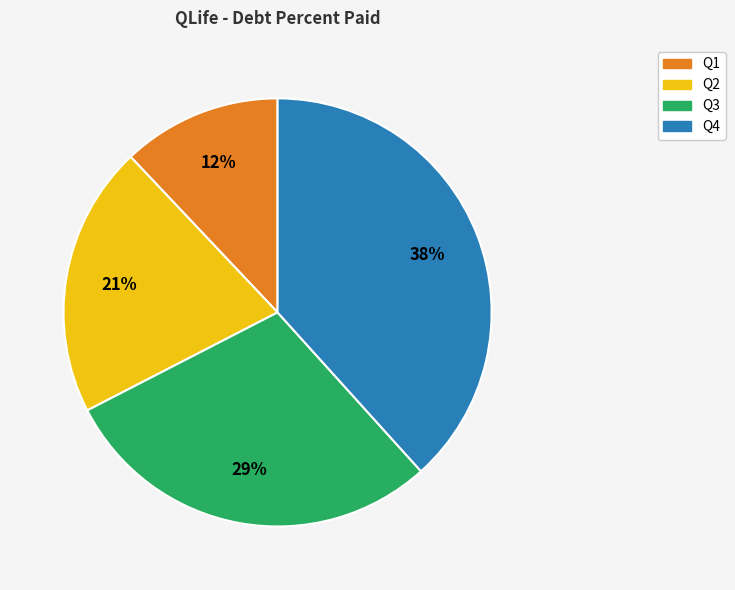

To the nearest percent, what is the average slice percentage?

25%